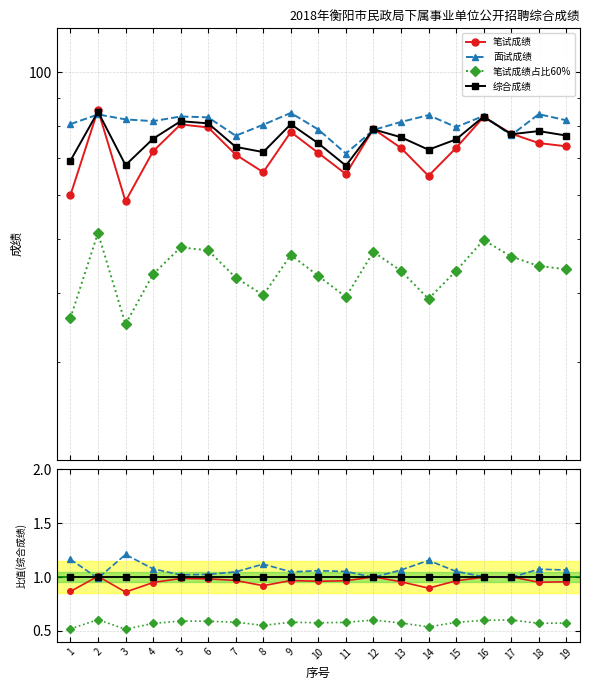

The 笔试成绩占比60% series shows 0.5 at 1. True or false?

True